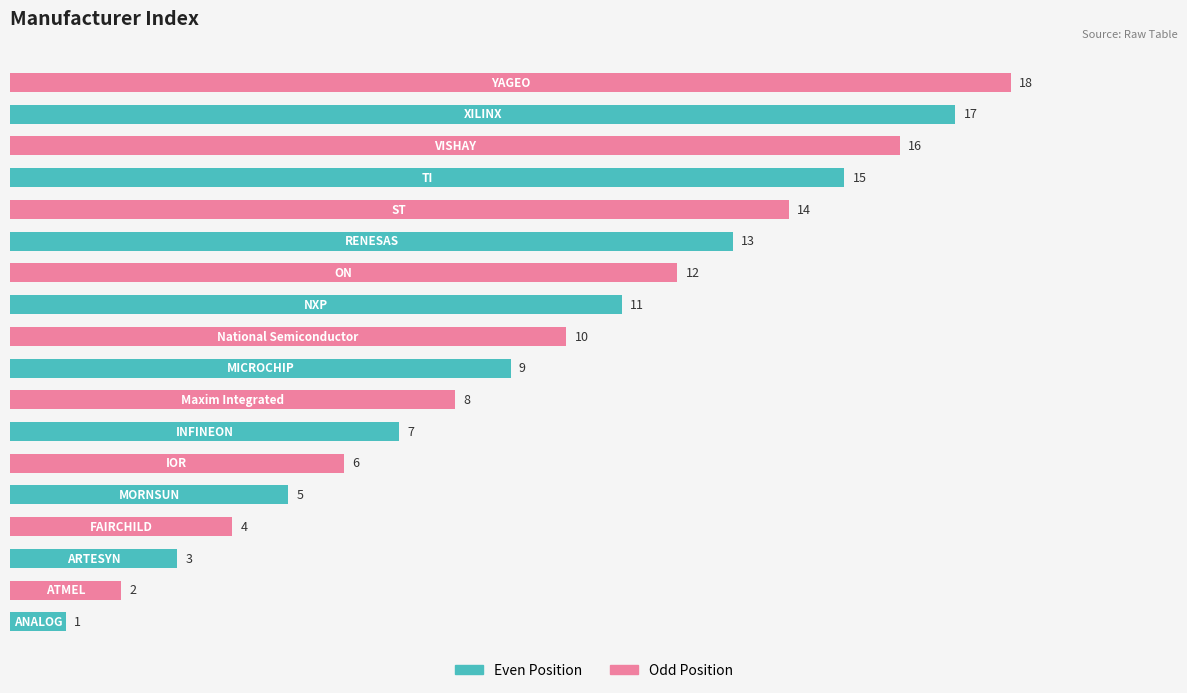

What is the maximum value shown in the chart?

18